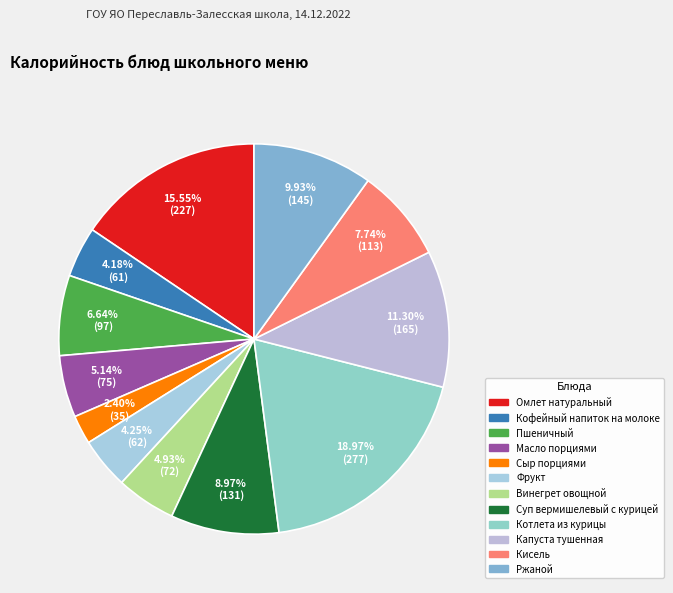

How many segments does this pie chart have?

12